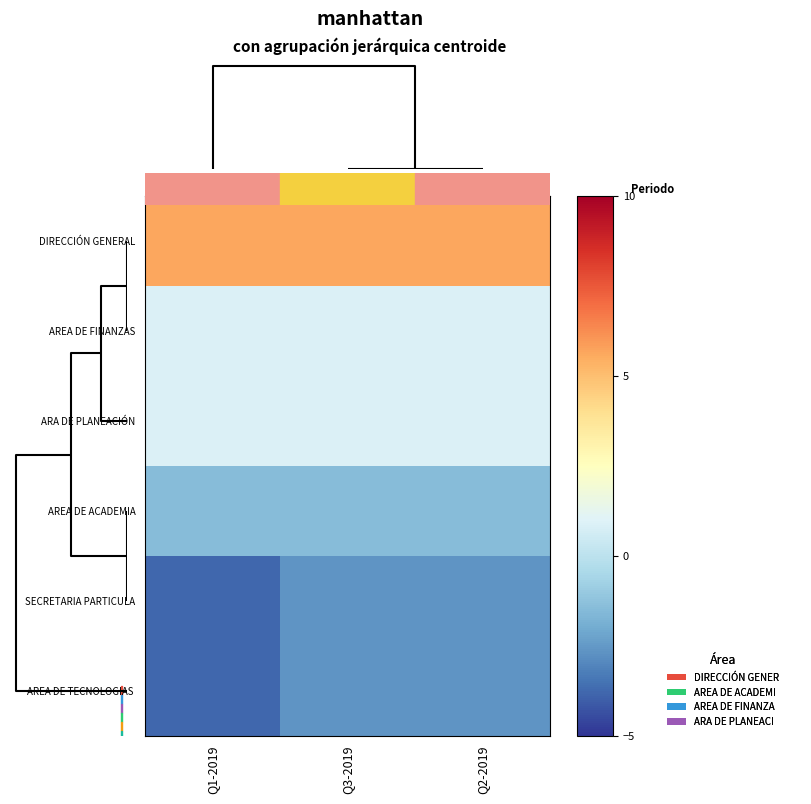

What is the minimum value shown in the chart?

-3.8